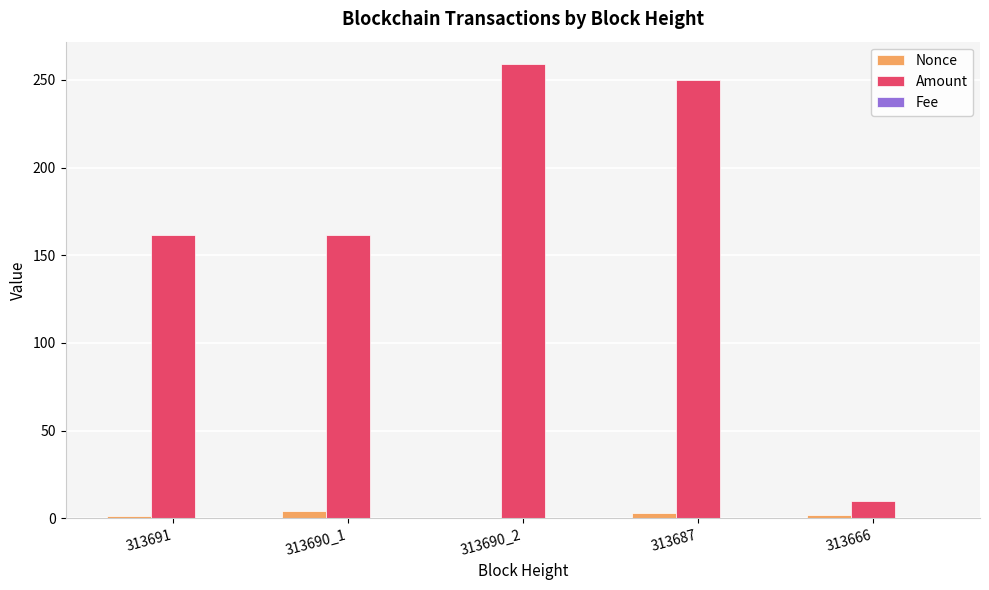

What is the sum of all Amount values?

842.3